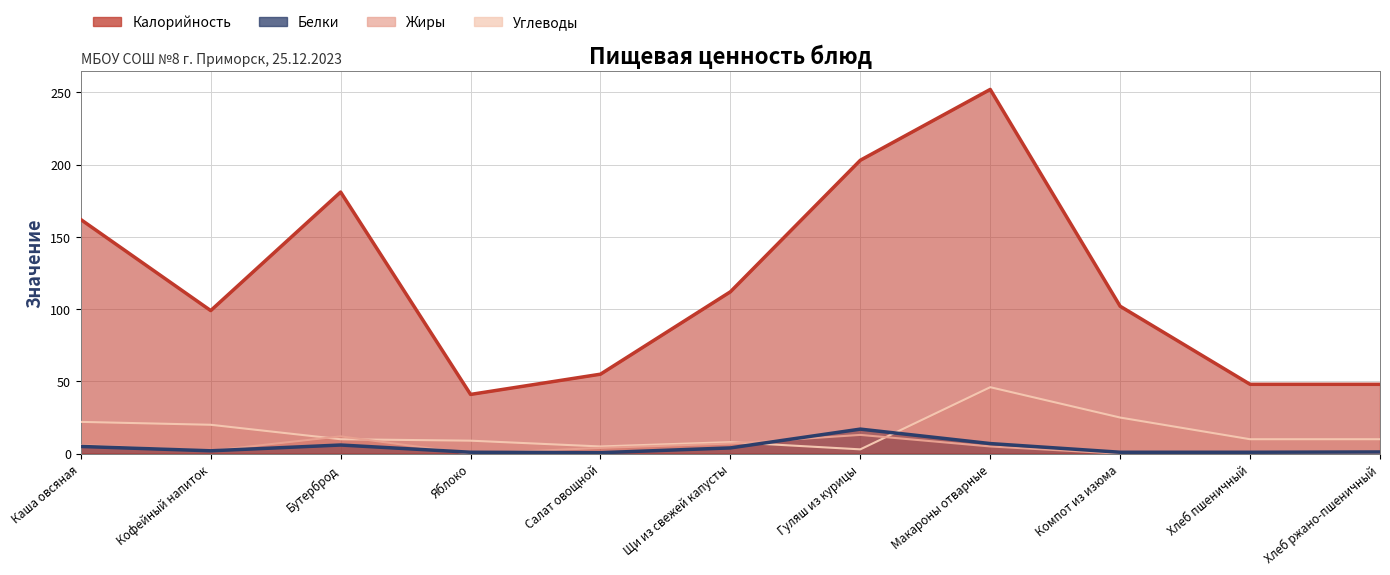

Between which two adjacent categories do Белки and Жиры first intersect?

Бутерброд and Яблоко